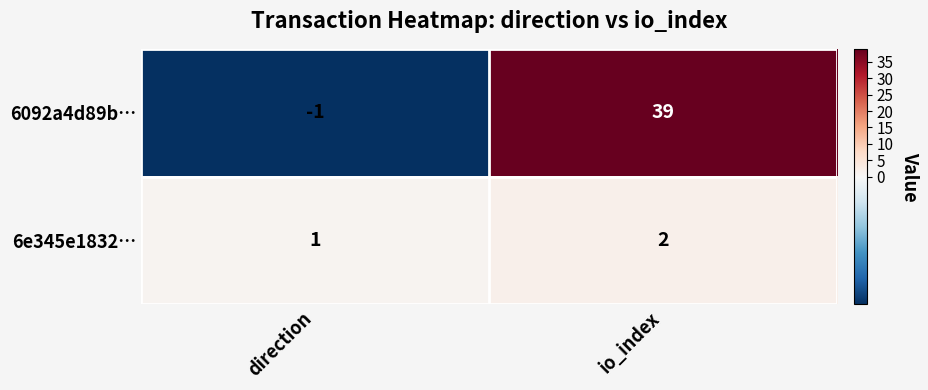

Count the number of categories in the chart.

2